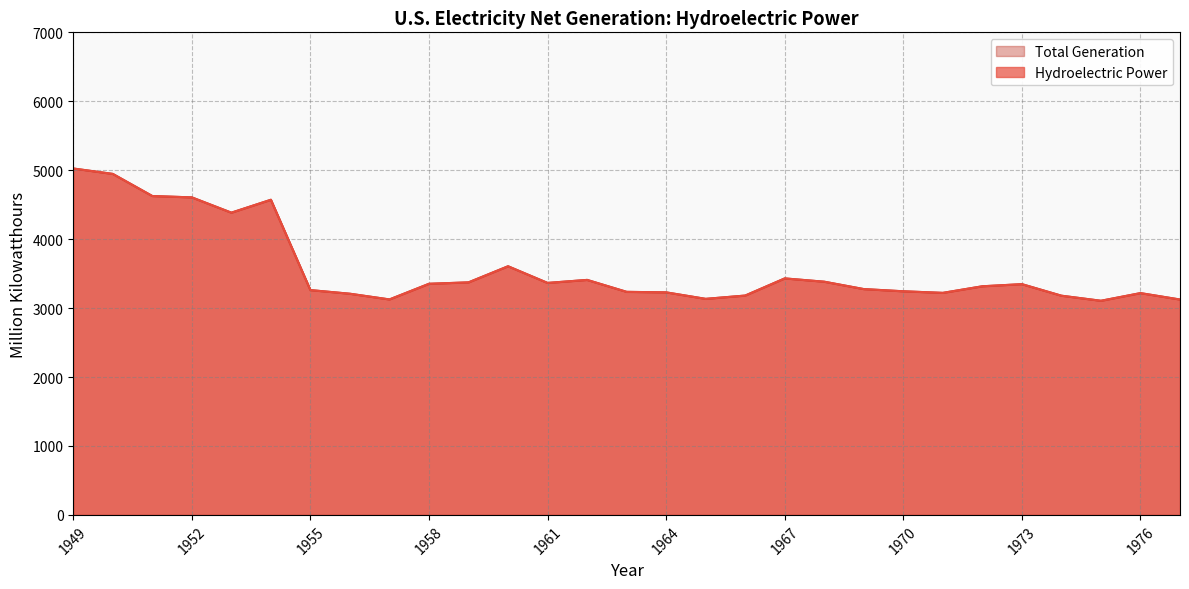

Reading left to right, what are all the values shown in this chart?

Hydroelectric Power: 1949=5024.7	1950=4946.3	1951=4625.5	1952=4605.8	1953=4384.0	1954=4571.3	1955=3260.9	1956=3208.0	1957=3125.5	1958=3352.5	1959=3373.1	1960=3606.7	1961=3364.9	1962=3408.8	1963=3235.5	1964=3228.1	1965=3133.7	1966=3181.8	1967=3430.5	1968=3382.6	1969=3275.6	1970=3243.8	1971=3220.7	1972=3316.3	1973=3347.1	1974=3179.6	1975=3106.0	1976=3217.2	1977=3124.2
Total Generation: 1949=5024.7	1950=4946.3	1951=4625.5	1952=4605.8	1953=4384.0	1954=4571.3	1955=3260.9	1956=3208.0	1957=3125.5	1958=3352.5	1959=3373.1	1960=3606.7	1961=3364.9	1962=3408.8	1963=3235.5	1964=3228.1	1965=3133.7	1966=3181.8	1967=3430.5	1968=3382.6	1969=3275.6	1970=3243.8	1971=3220.7	1972=3316.3	1973=3347.1	1974=3179.6	1975=3106.0	1976=3217.2	1977=3124.2